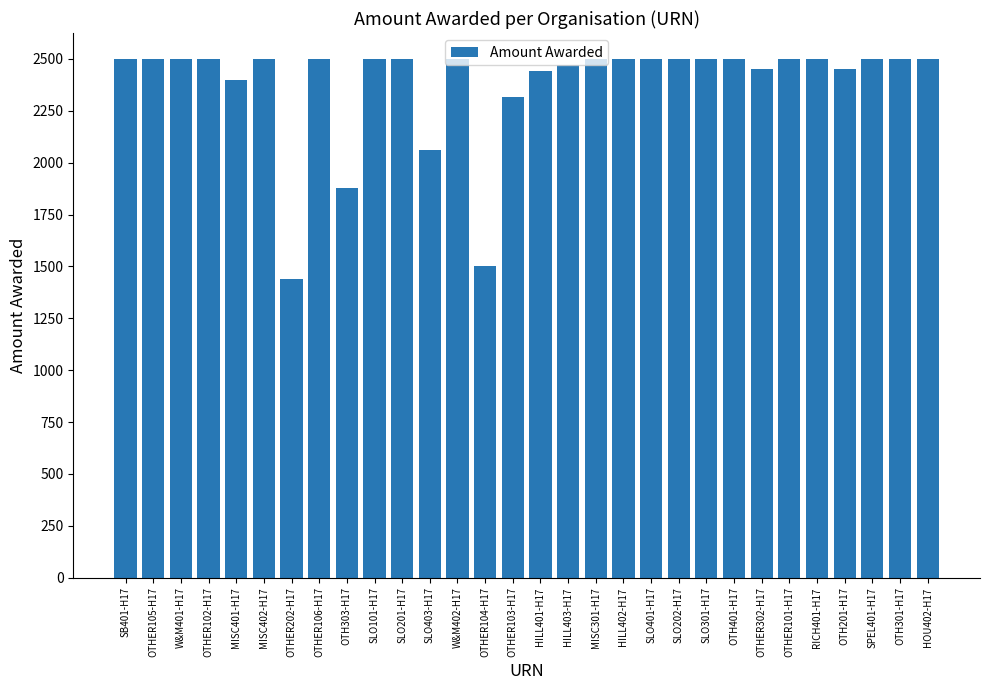

What is the sum of all values?

71406.7